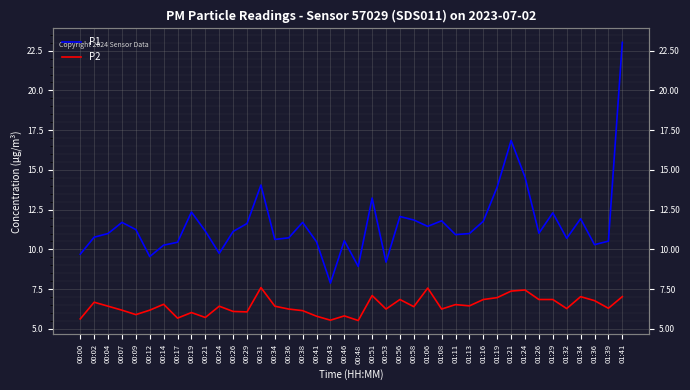

Which category has the highest value in the P2 series?

00:31